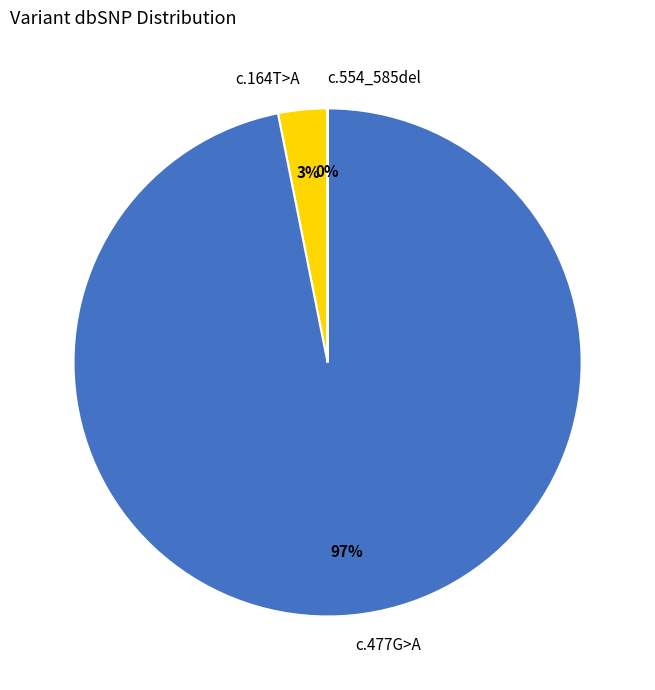

To the nearest percent, what is the average slice percentage?

33%